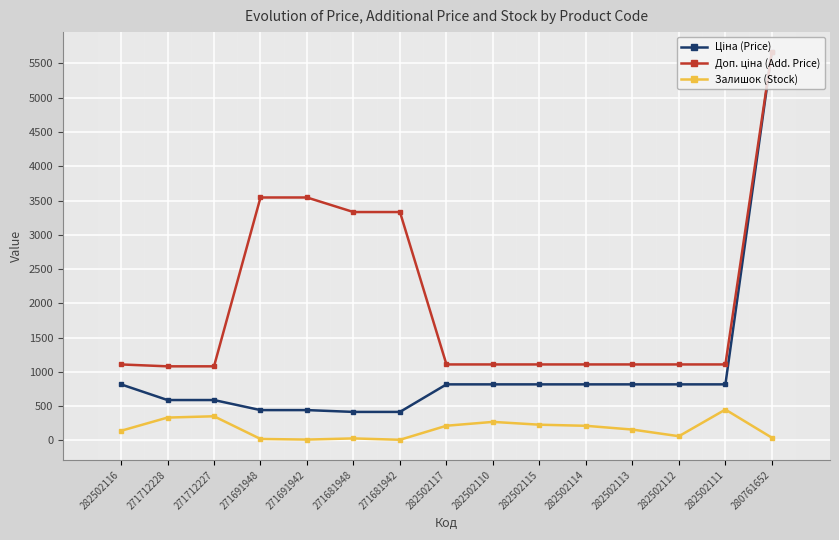

What is the value of the Залишок (Stock) point at the 14th from the left?

451.0